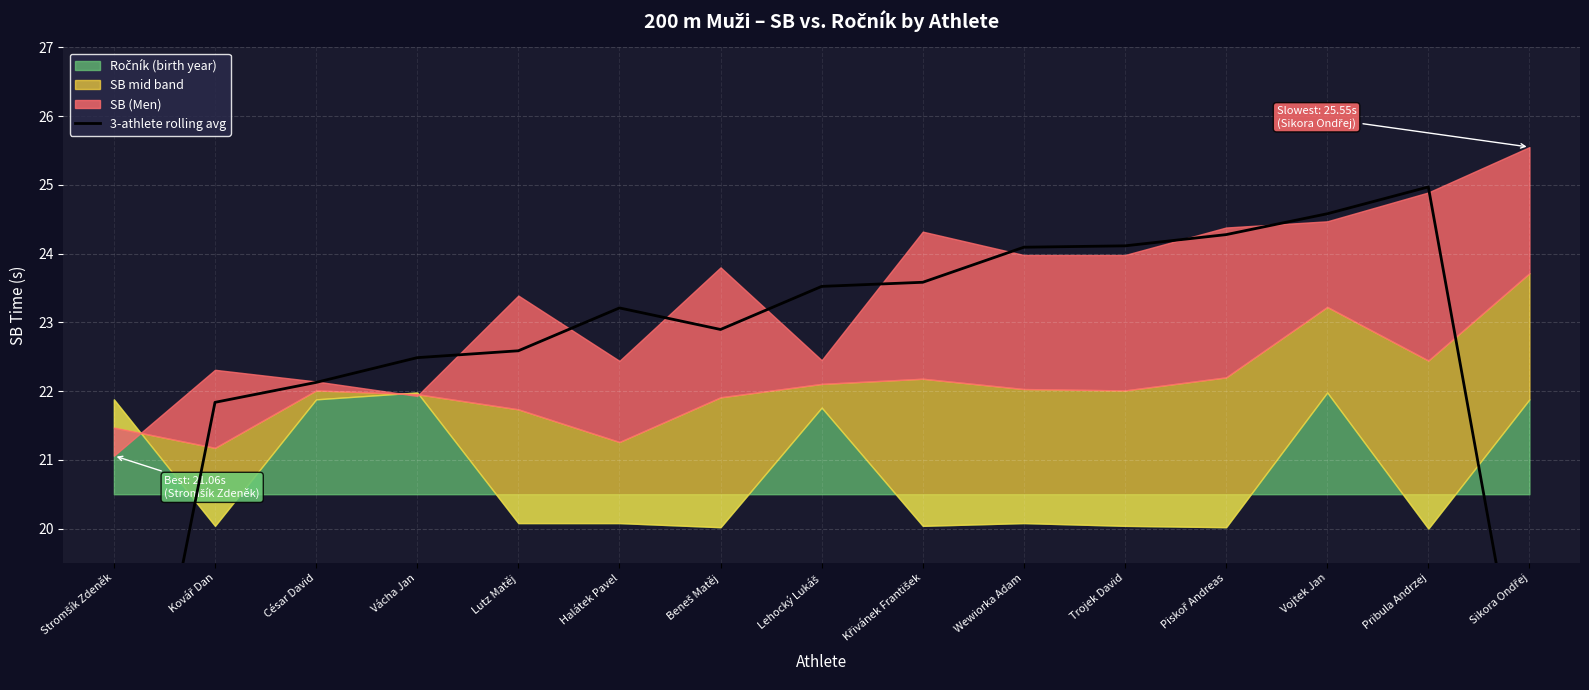

Reading right to left, transcribe all the data shown in this chart.

16.8	25.0	24.6	24.3	24.1	24.1	23.6	23.5	22.9	23.2	22.6	22.5	22.1	21.8	14.5